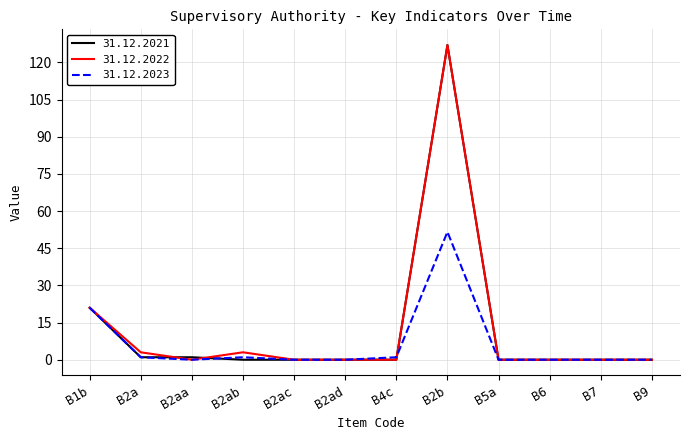

Where is 31.12.2023 nearest to the value 25?

B1b